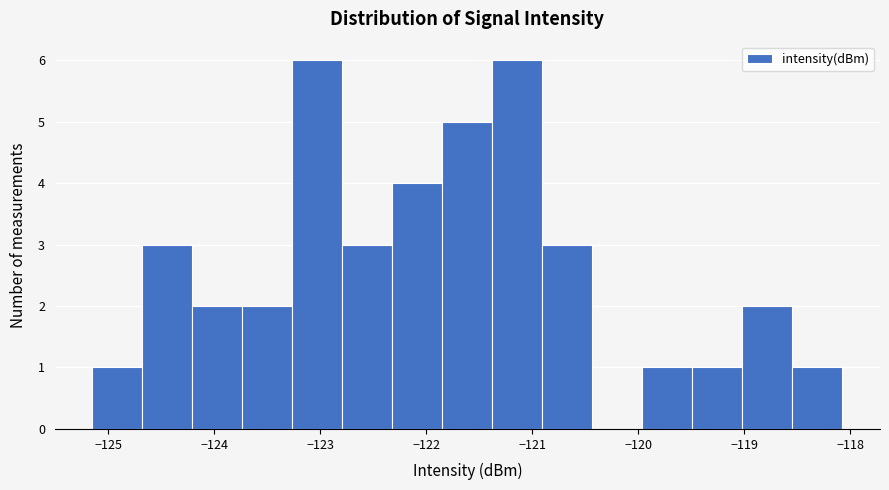

What is the height of the bar covering -118.5 to -118.1 on the x-axis? Neither the bar edges nor the heights are printed on the chart, so give them approximately, as read against the axes.

1